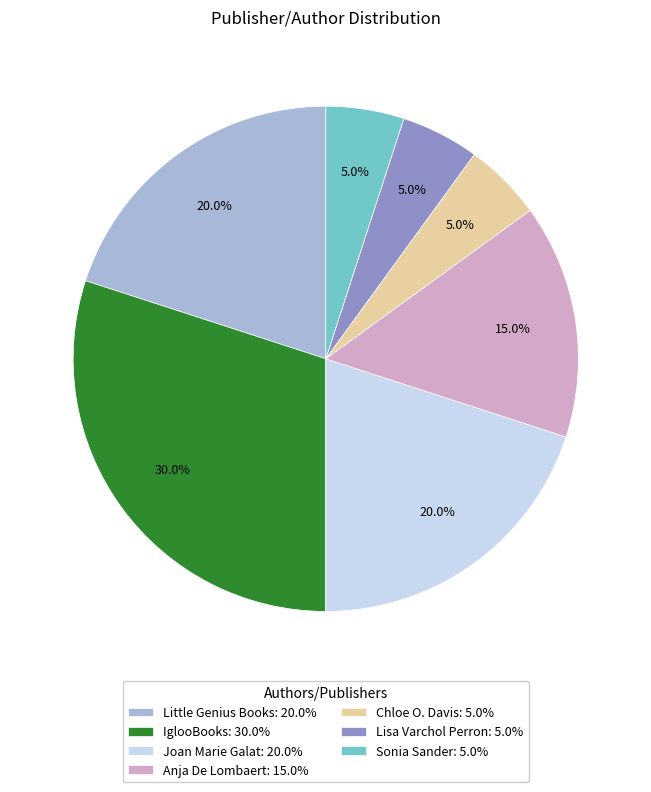

To the nearest percent, what is the difference between the largest and smallest slice percentages?

25%